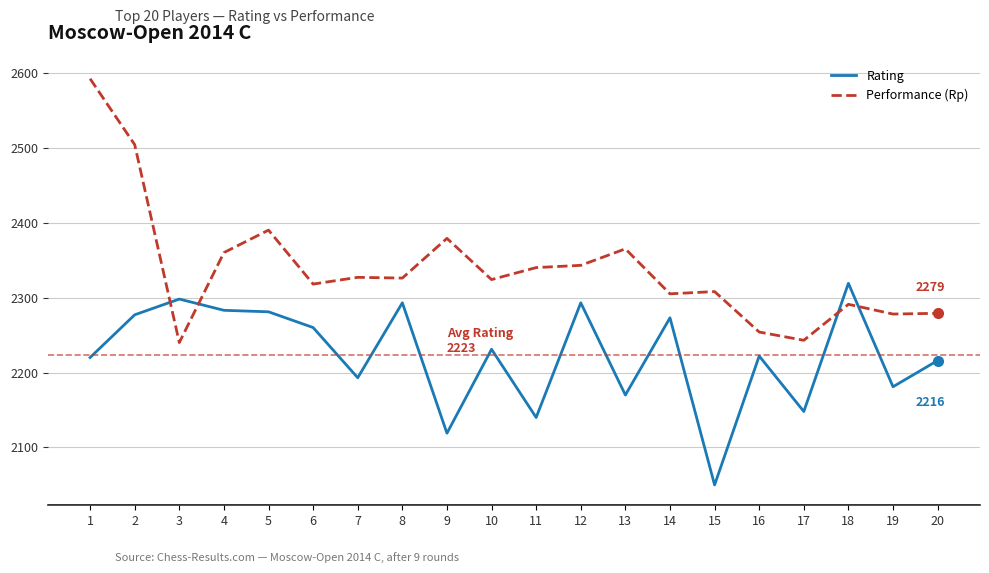

List the series in order of their peak value, highest first.

Performance (Rp), Rating